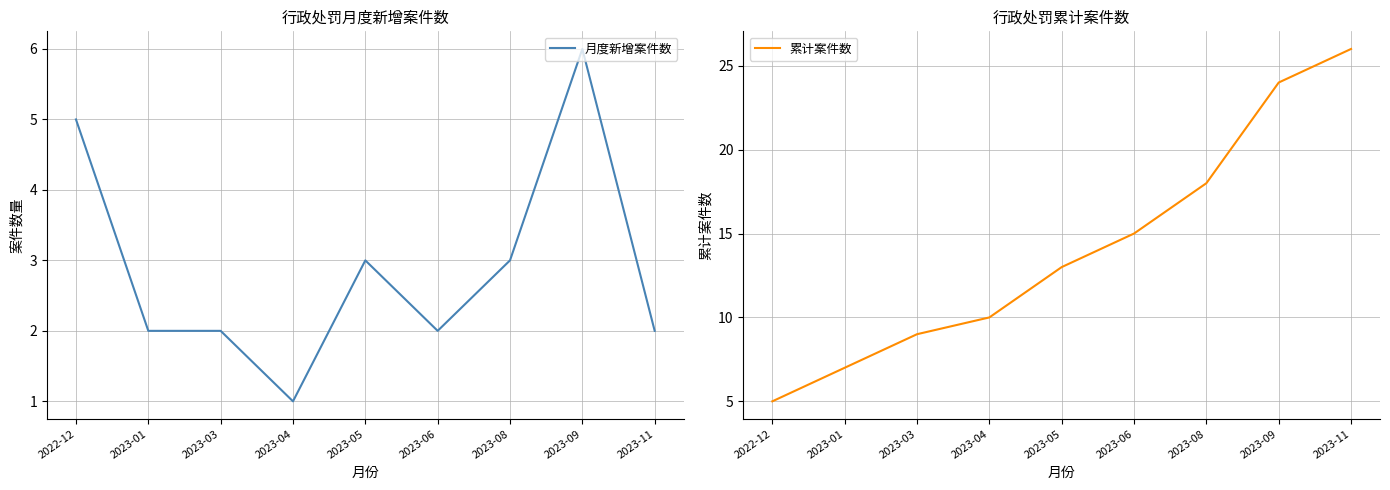

The value of 月度新增案件数 at 2023-01 is 1. True or false?

False